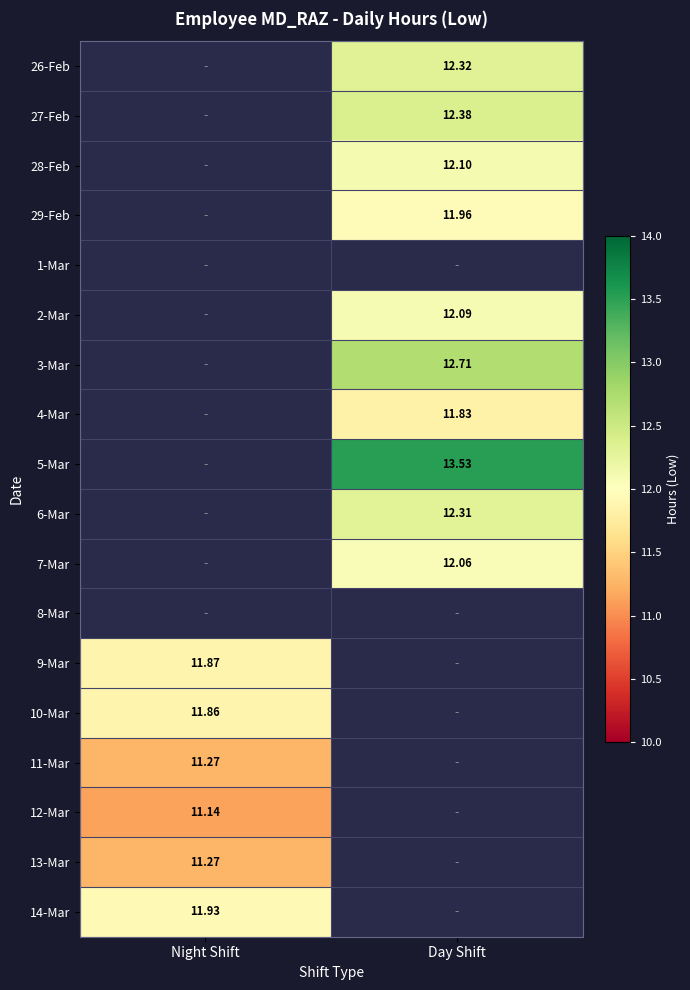

At Day Shift, list the series in order from smallest to largest.

4-Mar, 29-Feb, 7-Mar, 2-Mar, 28-Feb, 6-Mar, 26-Feb, 27-Feb, 1-Mar, 3-Mar, 5-Mar, 8-Mar, 9-Mar, 10-Mar, 11-Mar, 12-Mar, 13-Mar, 14-Mar